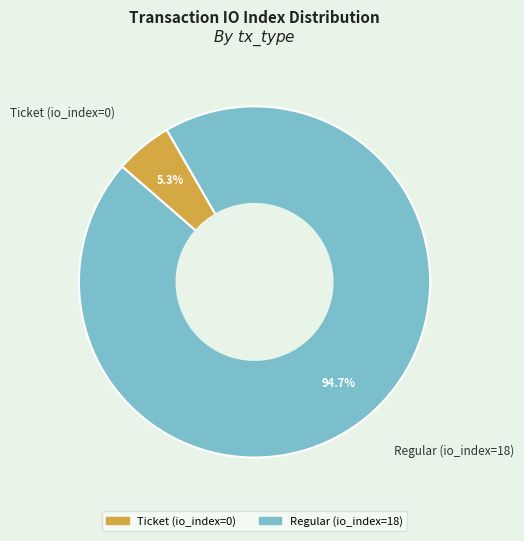

Combined, what portion of the pie is Ticket (io_index=0) and Regular (io_index=18)?

100.0%